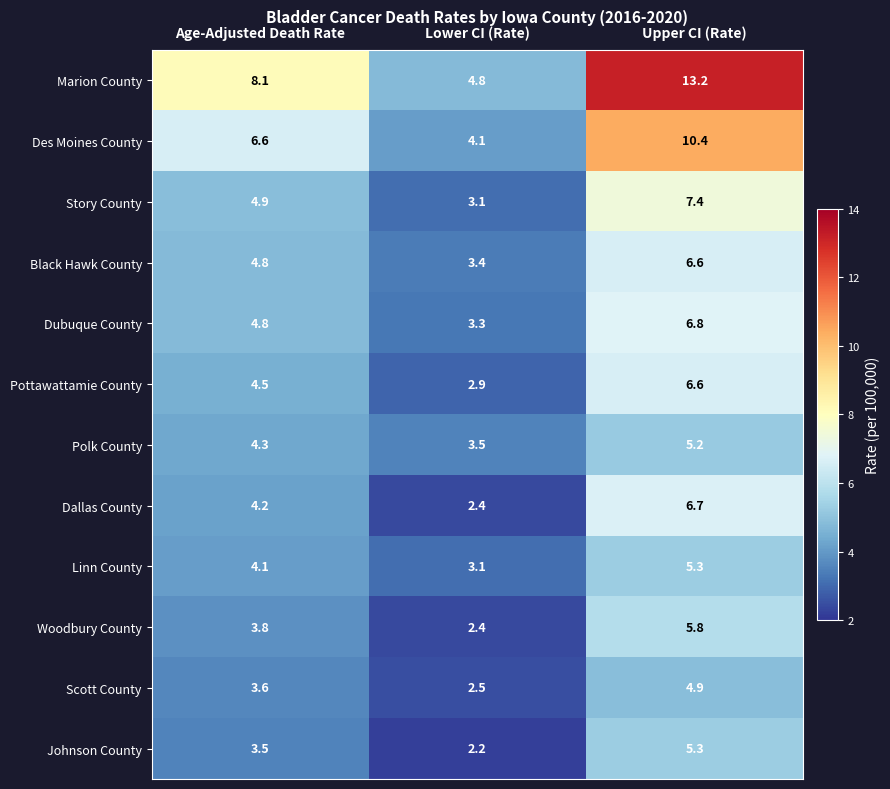

How many distinct data groups are displayed?

12